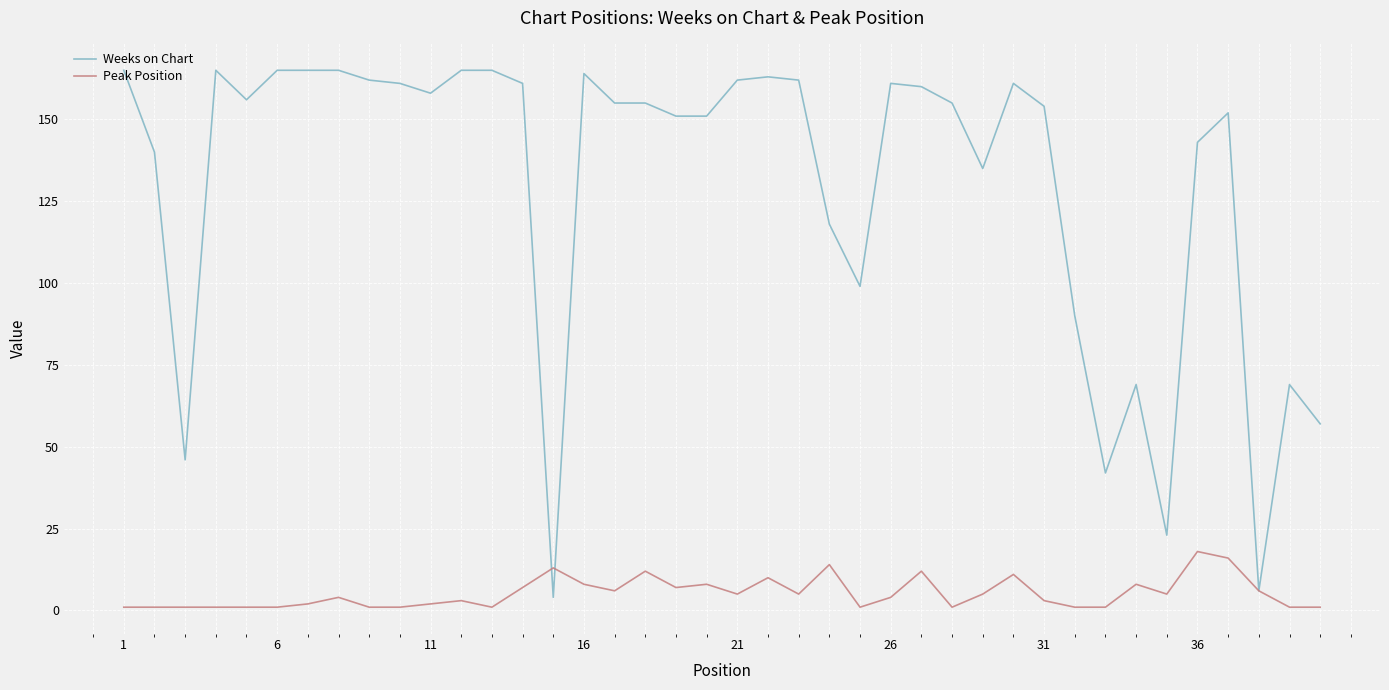

List the series in order of their overall mean, lowest first.

Peak Position, Weeks on Chart